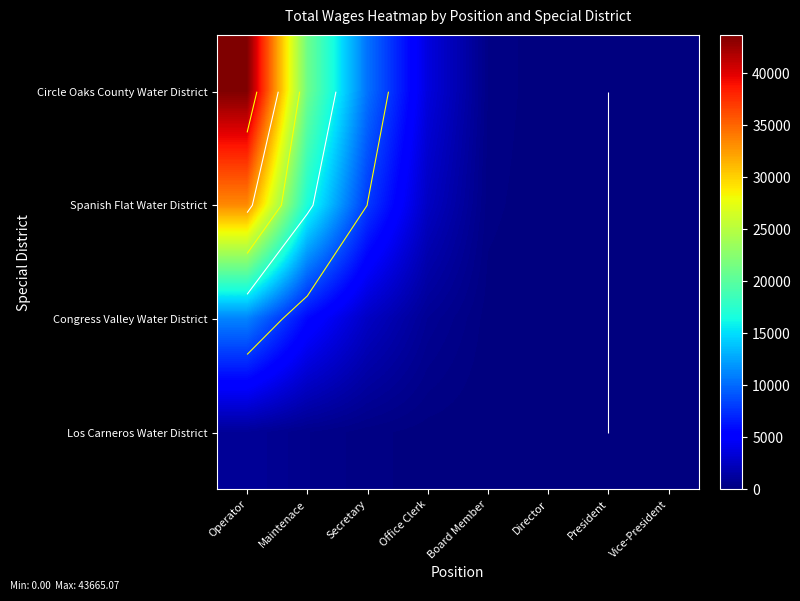

What is the difference between the maximum and minimum values in the Spanish Flat Water District series?

33432.7